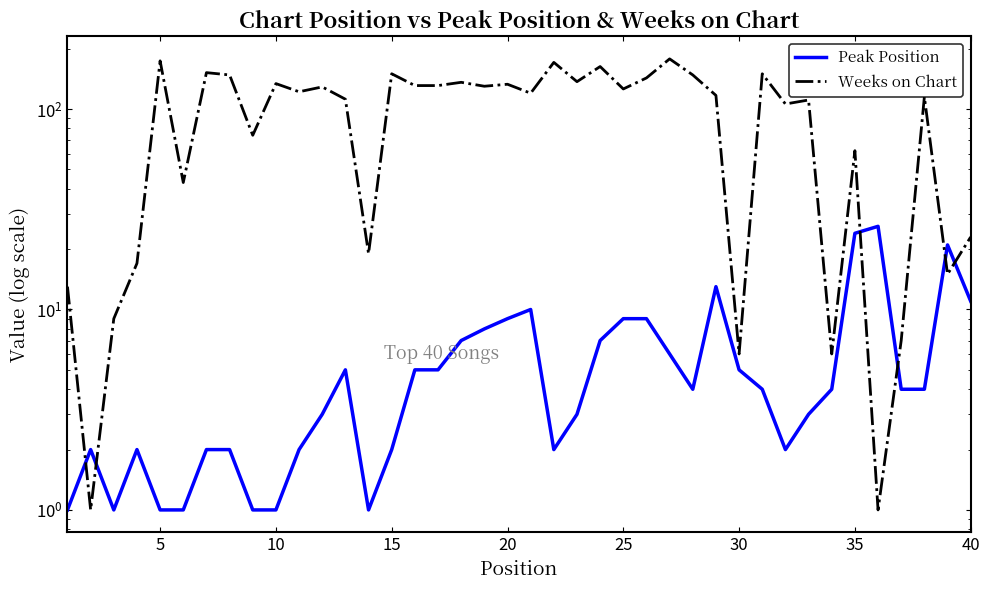

How many lines are shown in the chart?

2